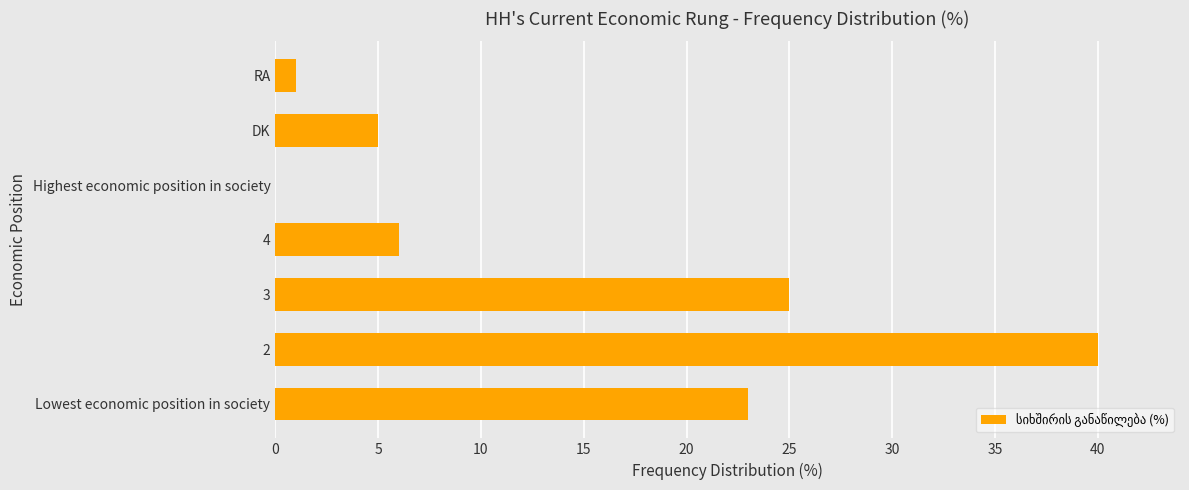

Reading bottom to top, what are all the values shown in this chart?

Lowest economic position in society=23	2=40	3=25	4=6	Highest economic position in society=0	DK=5	RA=1